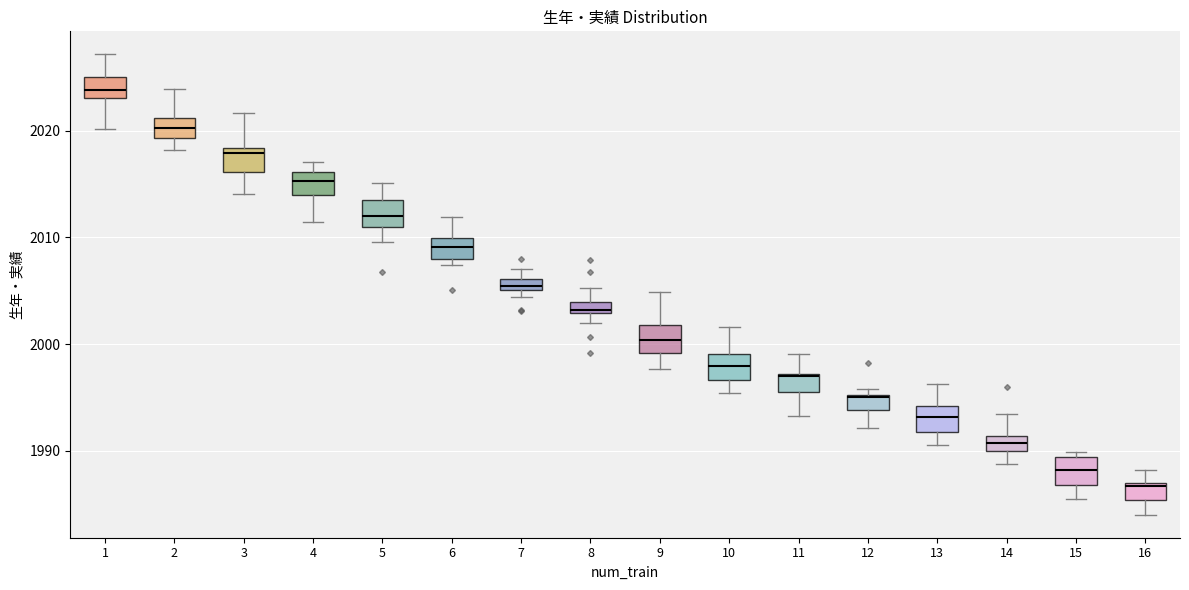

Where is the upper edge of the box at x = 8 on the y-axis? The values are not printed on the chart, so give them approximately, as read against the axis.

2004